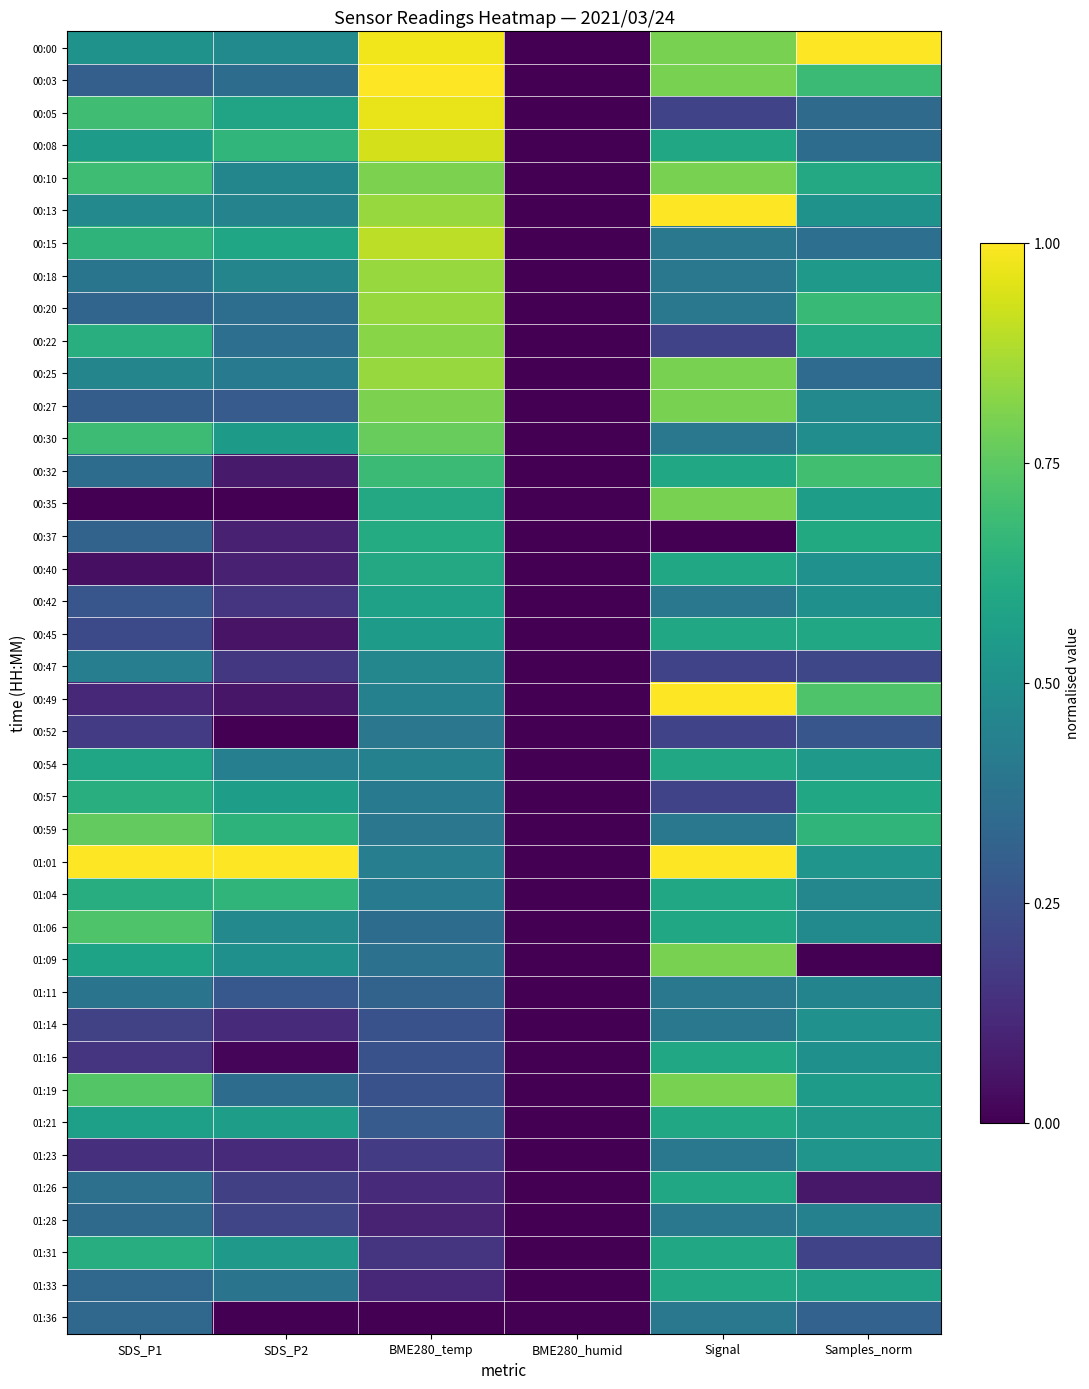

List the series in order of their peak value, highest first.

00:00, 00:03, 00:13, 00:49, 01:01, 00:05, 00:08, 00:15, 00:18, 00:20, 00:25, 00:22, 00:10, 00:27, 00:35, 01:09, 01:19, 00:30, 00:59, 01:06, 00:32, 01:04, 00:57, 01:31, 00:37, 00:40, 00:45, 00:54, 01:16, 01:21, 01:26, 01:33, 00:42, 01:23, 01:14, 00:47, 01:11, 01:28, 01:36, 00:52